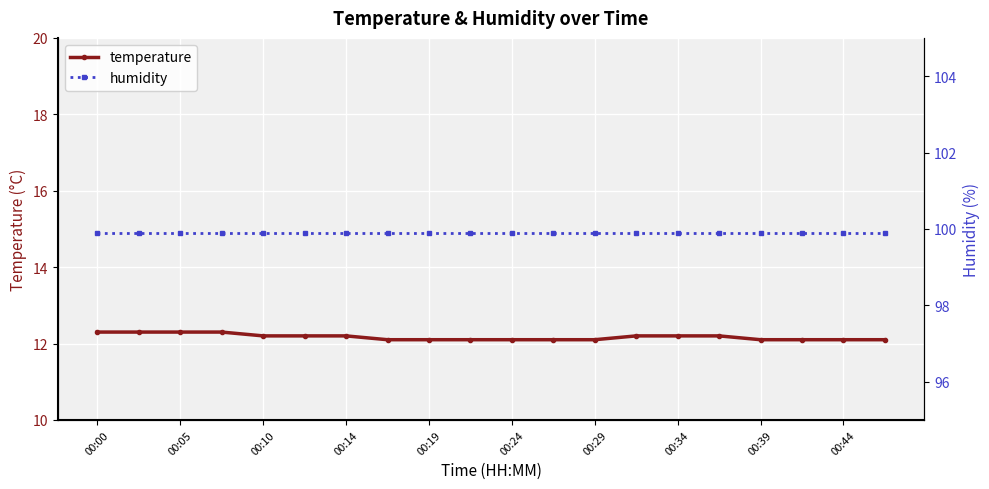

What is the minimum value for temperature?

12.1